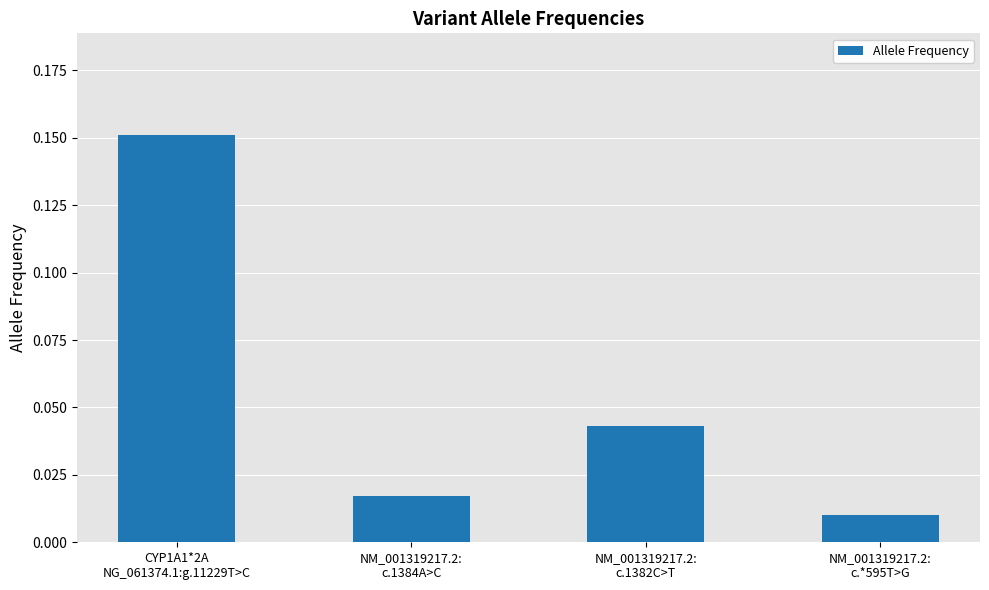

What is the difference between the maximum and minimum values?

0.1